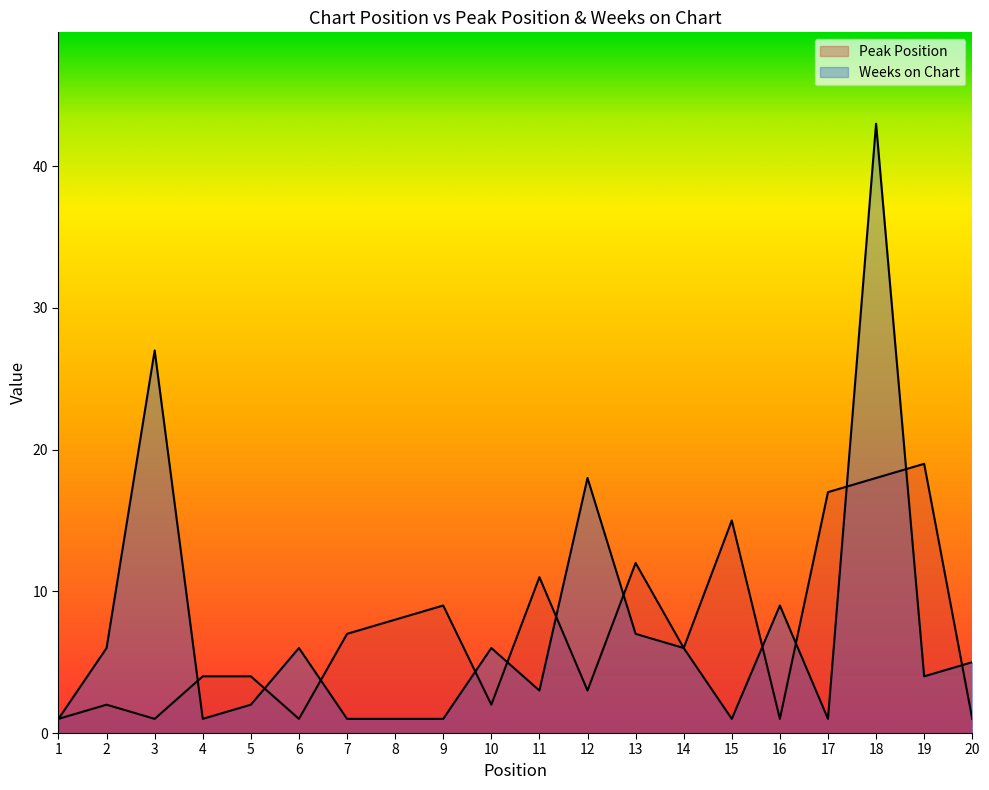

What is the difference between the maximum and second lowest values in the Peak Position series?

18